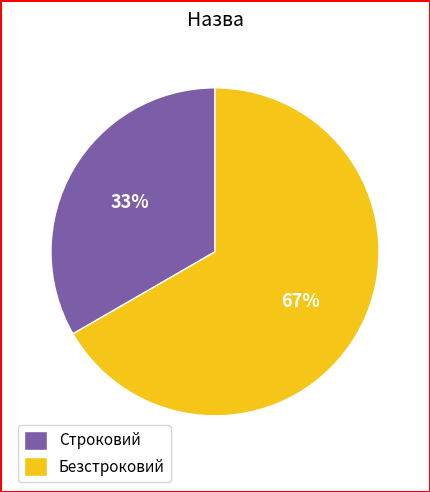

How many segments does this pie chart have?

2